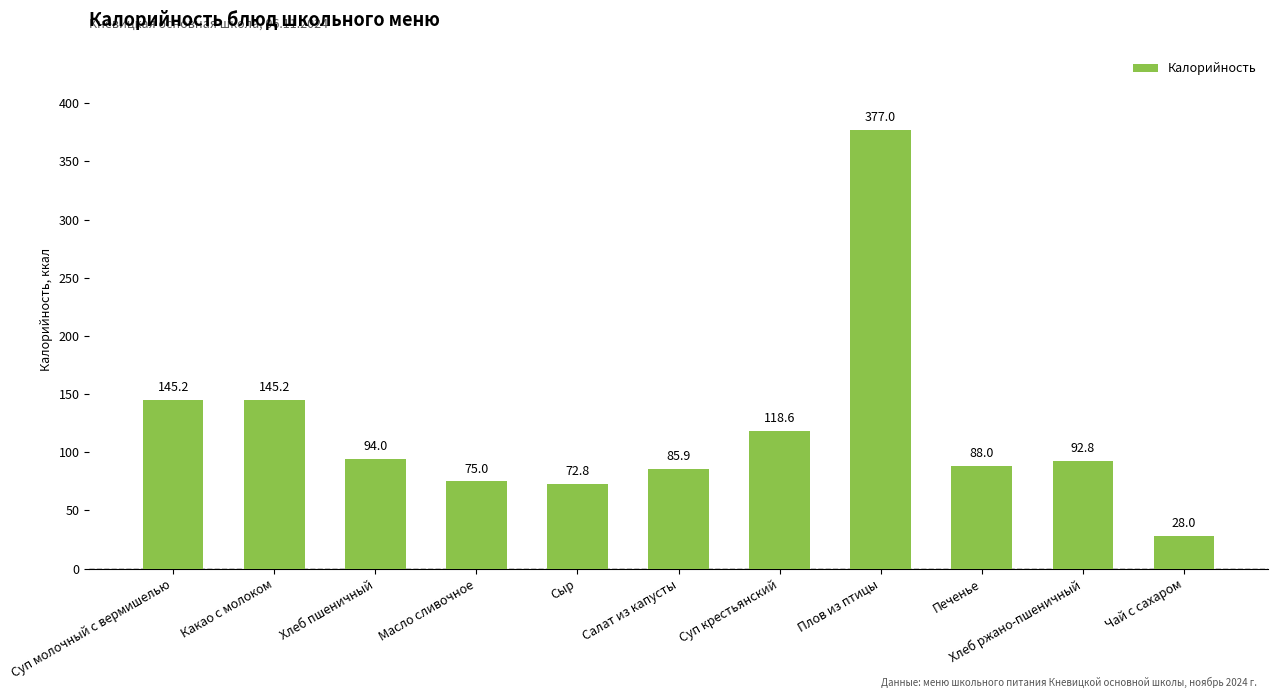

What is the sum of all values?

1322.5